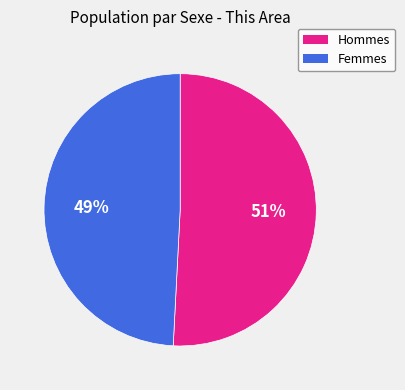

Does any single category account for the majority?

Yes